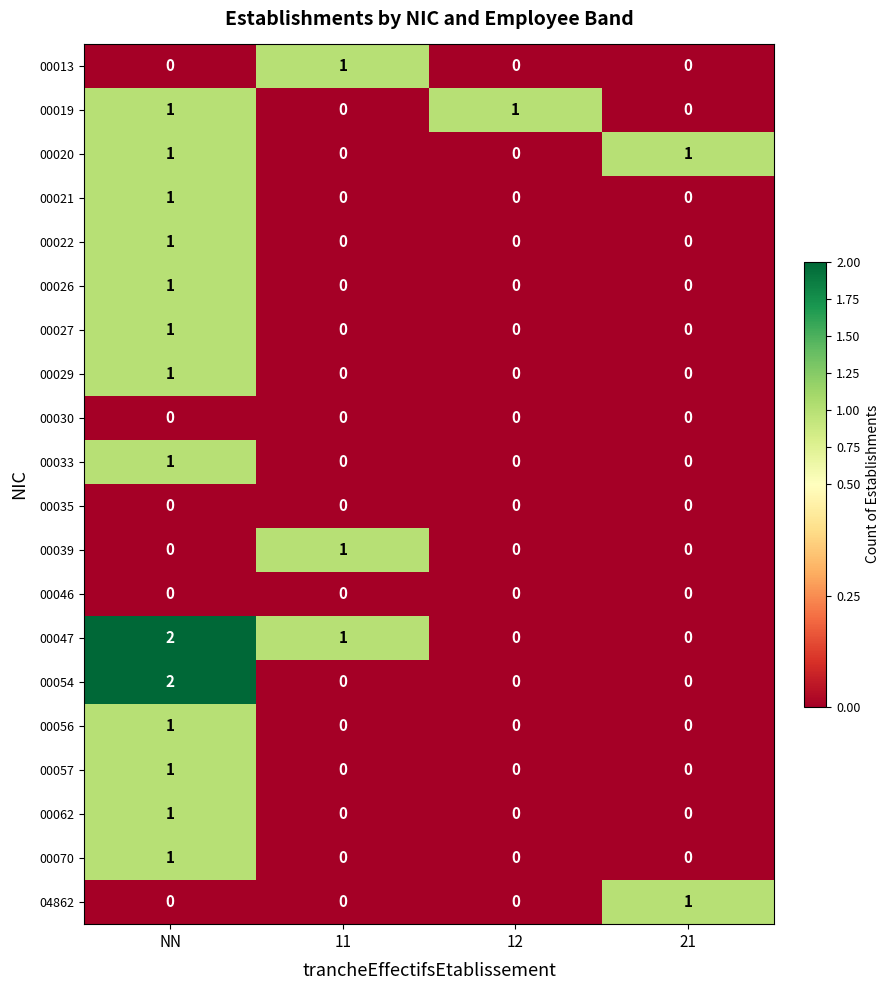

The 00056 series shows 1 at 12. True or false?

False